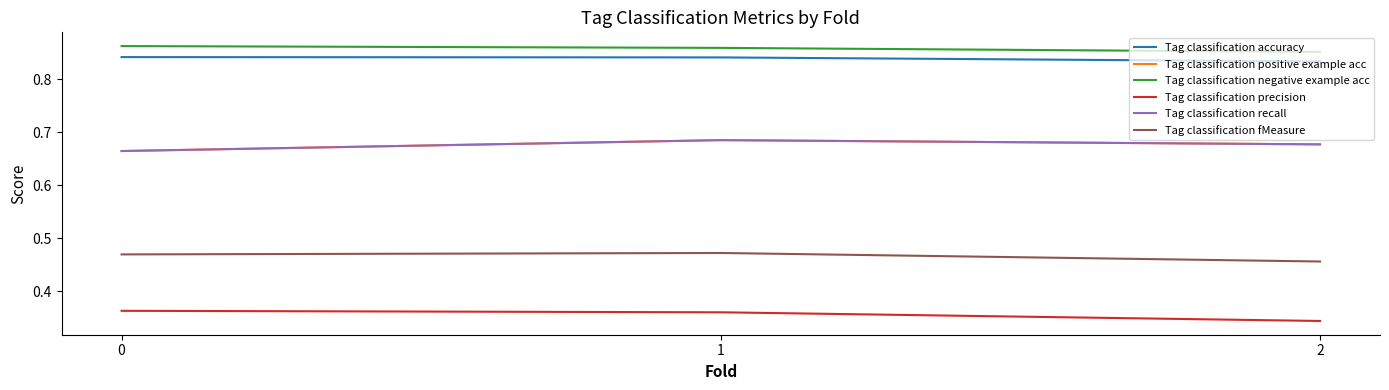

Count the Tag classification accuracy values in the range 0 to 1.

3